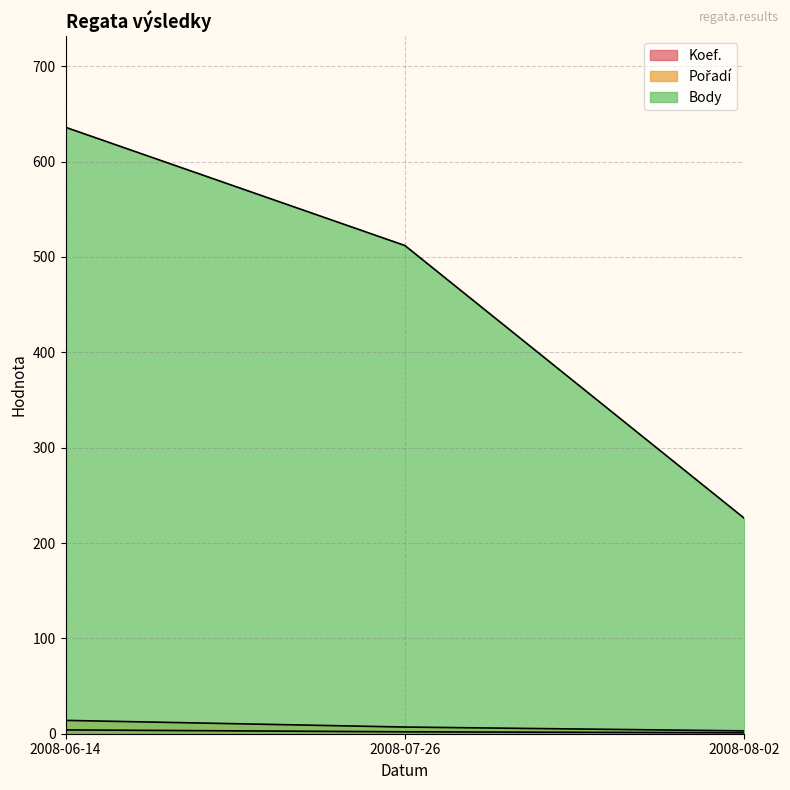

What is the maximum value for Body?

636